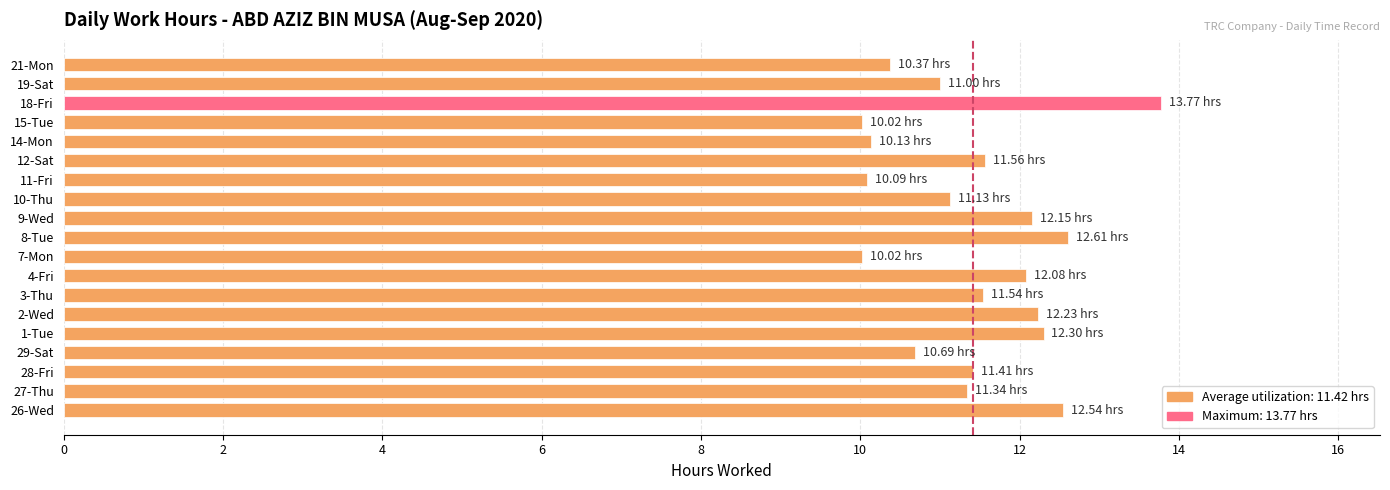

Which has a higher value, 15-Tue or 4-Fri?

4-Fri